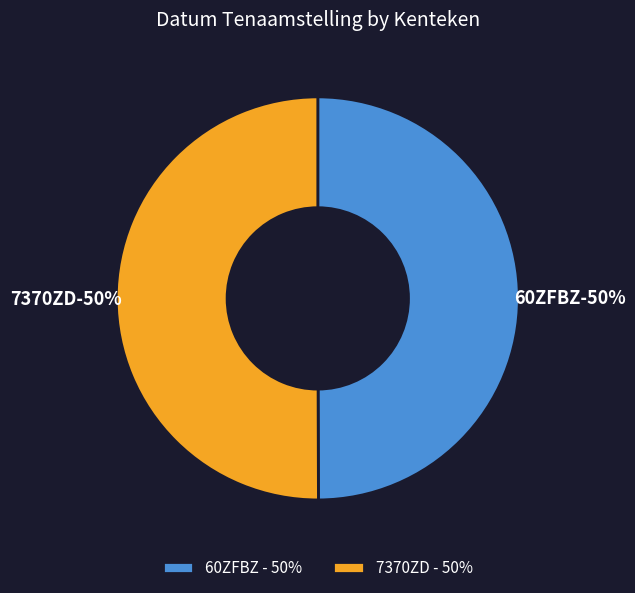

To the nearest percent, what percentage of the pie is 60ZFBZ?

50%